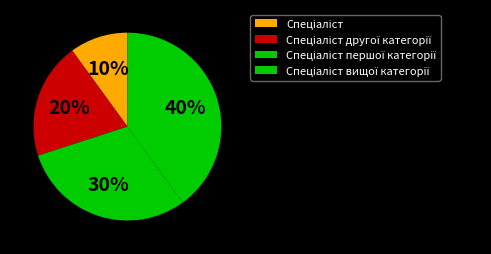

What percentage do Спеціаліст вищої категорії and Спеціаліст першої категорії together represent?

70.0%